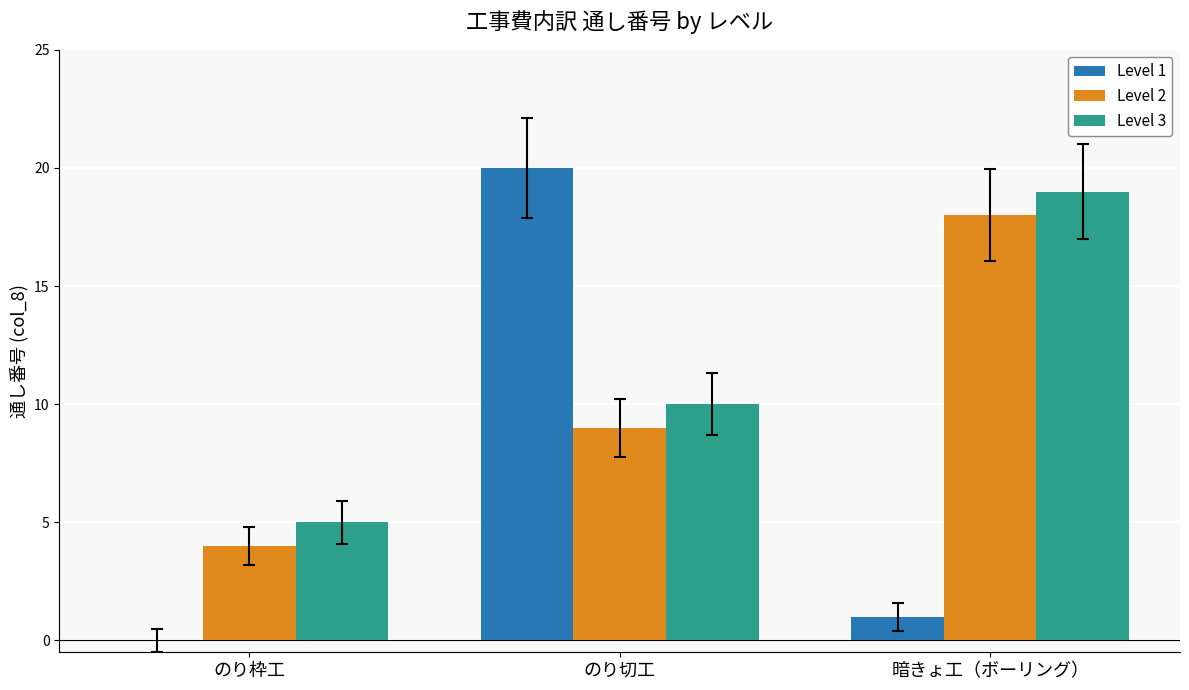

Reading left to right, what are all the values shown in this chart?

Level 1: のり枠工=0	のり切工=20	暗きょ工（ボーリング）=1
Level 2: のり枠工=4	のり切工=9	暗きょ工（ボーリング）=18
Level 3: のり枠工=5	のり切工=10	暗きょ工（ボーリング）=19